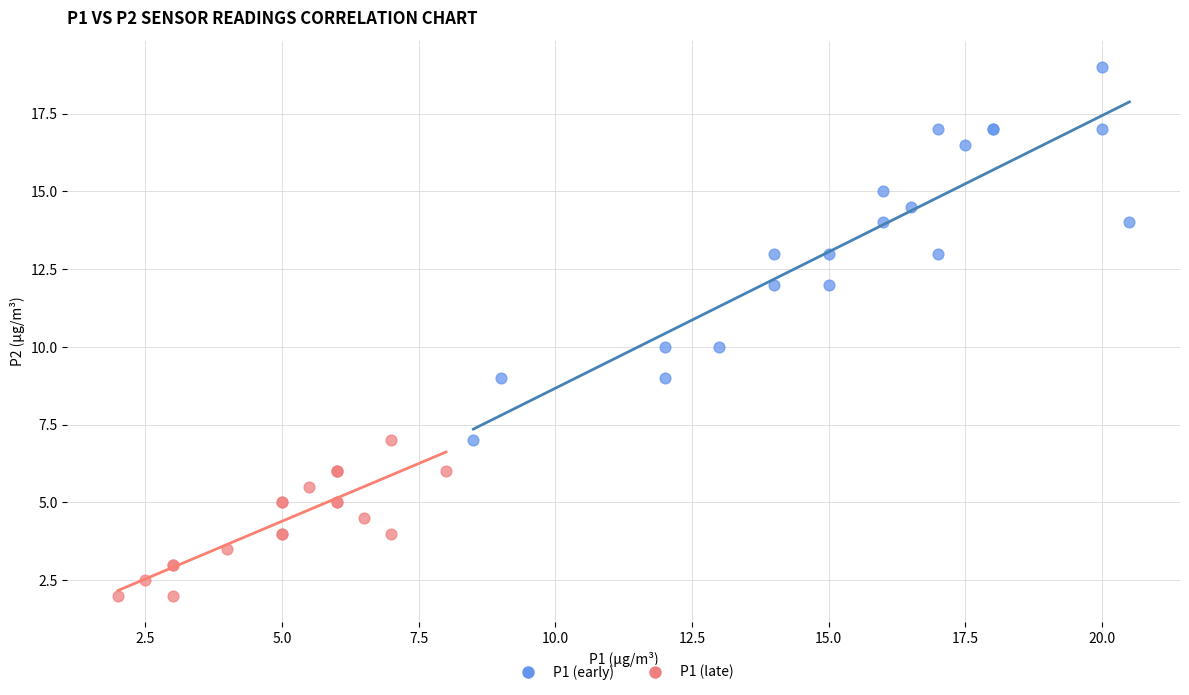

Which series contains the lowest Y value?

P1 (late)